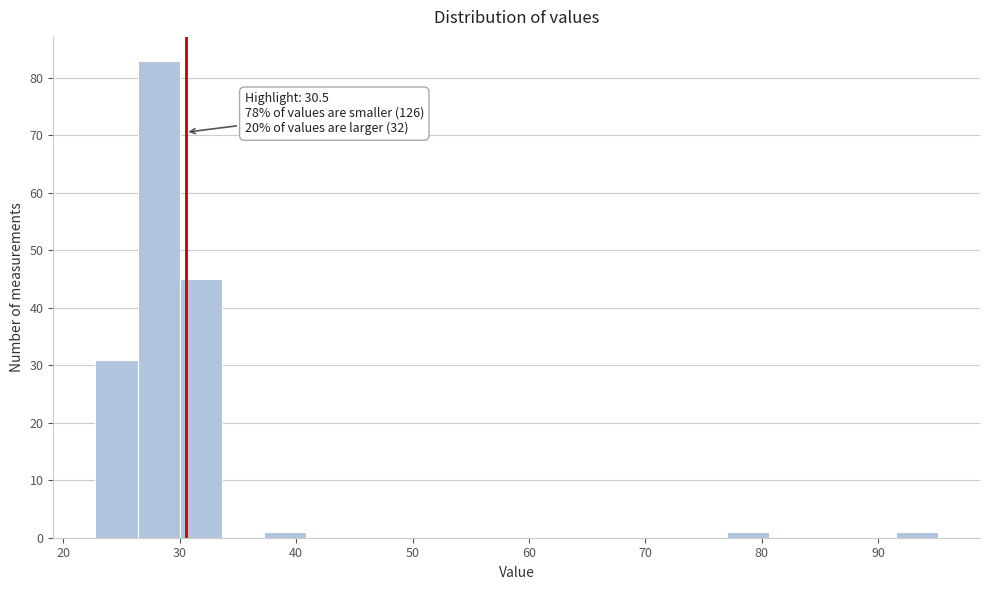

Around what value on the x-axis is the tallest bar? Give the approximate position of its centre, as read against the axis.

28